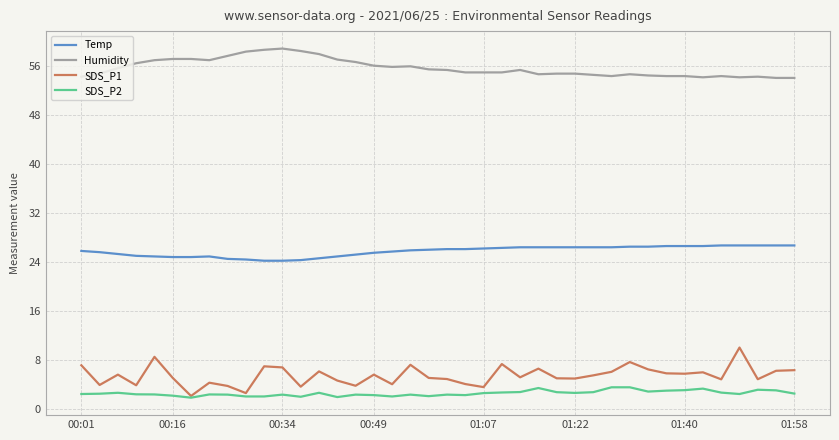

Rank the series by their maximum value, from lowest to highest.

SDS_P2, SDS_P1, Temp, Humidity